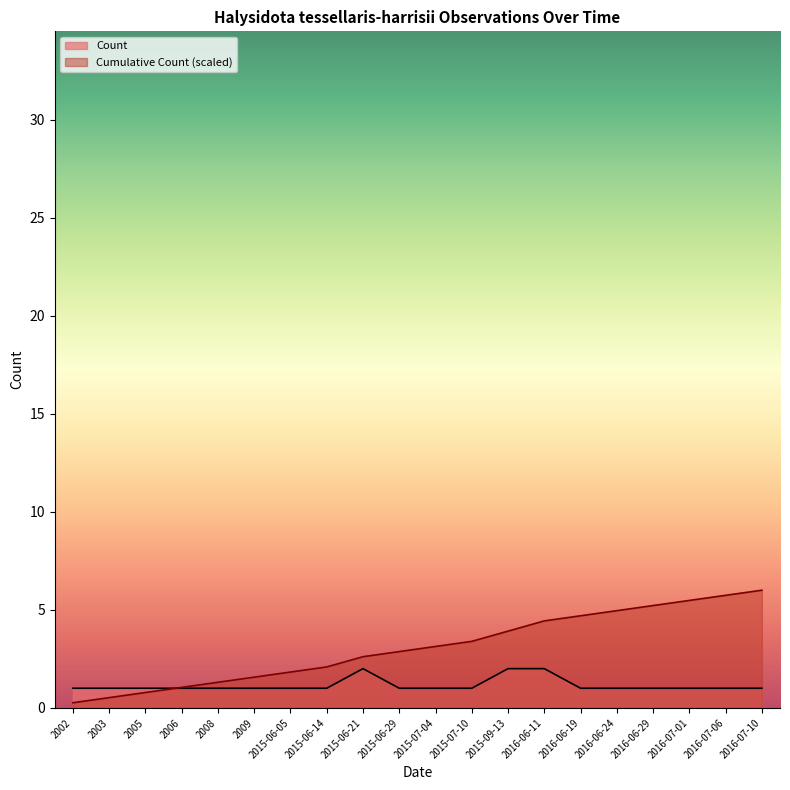

How many values in the Count series exceed 1?

3